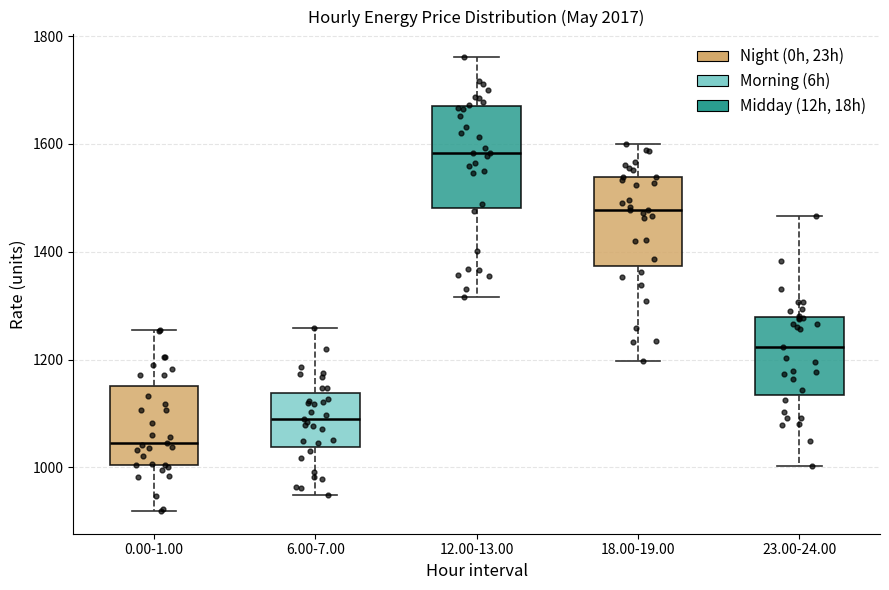

Reading left to right, transcribe this box plot: for each box, give where its median line is, the range the box spans, and where its two whiskers end, as read against the y-axis. The values are not printed on the chart, so give them approximately, as read against the axis.

0.00-1.00: median 1040, box 1000 to 1160, whiskers 920 to 1260
6.00-7.00: median 1080, box 1040 to 1140, whiskers 940 to 1260
12.00-13.00: median 1580, box 1480 to 1680, whiskers 1320 to 1760
18.00-19.00: median 1480, box 1380 to 1540, whiskers 1200 to 1600
23.00-24.00: median 1220, box 1140 to 1280, whiskers 1000 to 1460